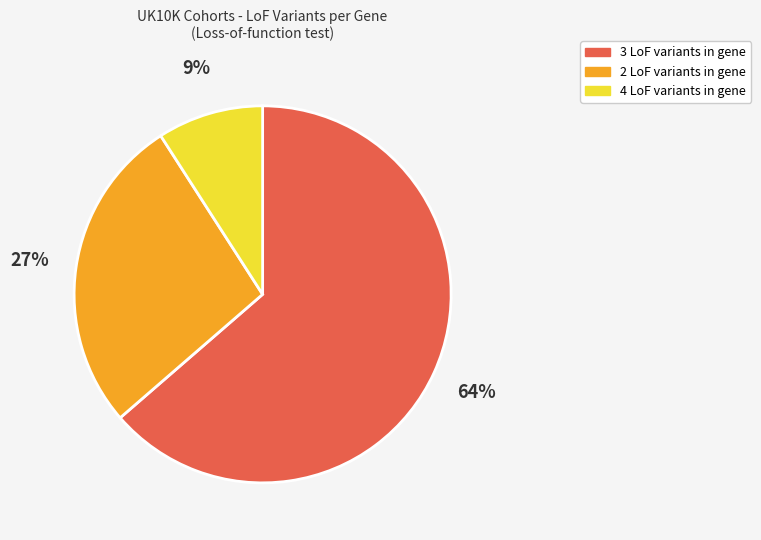

To the nearest percent, what is the difference between the largest and smallest slice percentages?

55%